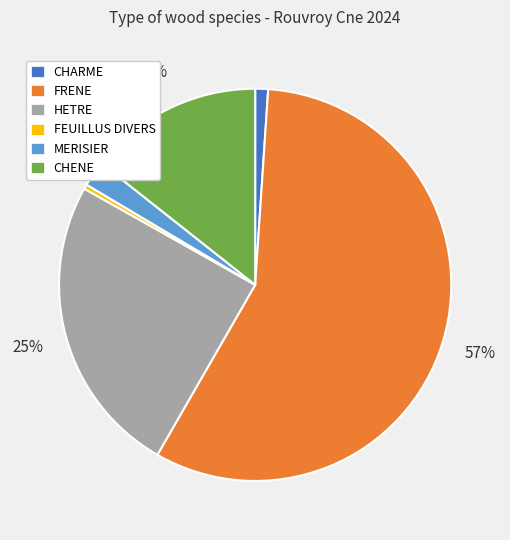

Which slice is the largest?

FRENE